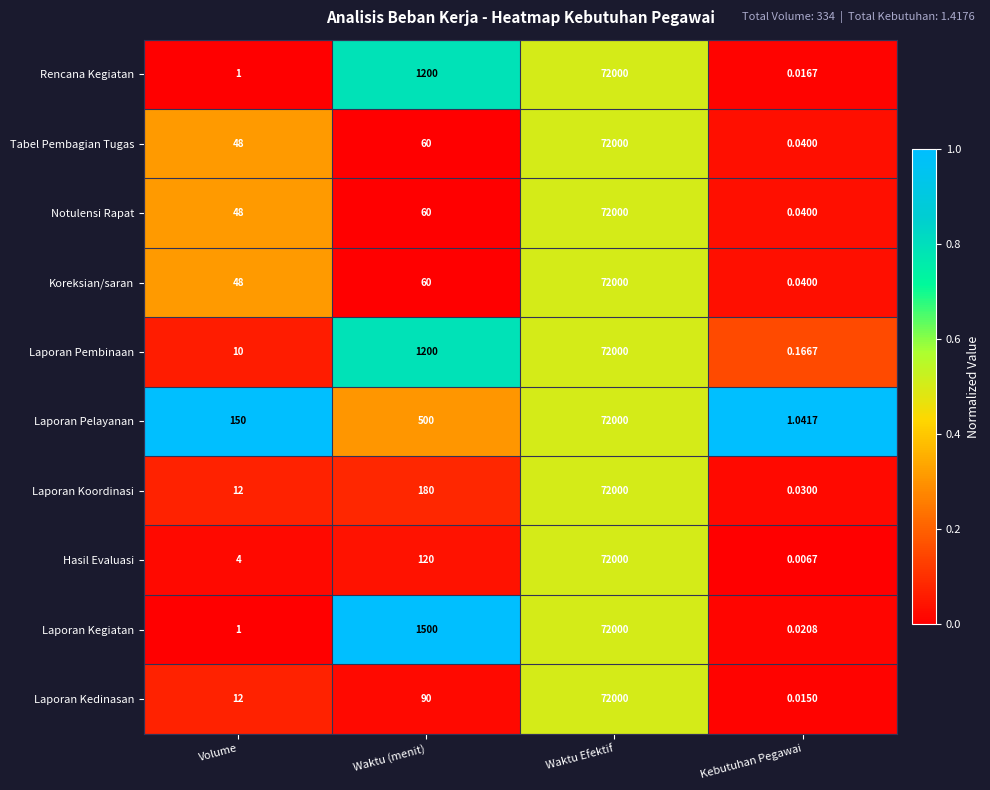

Is the value of Laporan Koordinasi at Waktu (menit) greater than the value of Tabel Pembagian Tugas at Volume?

Yes